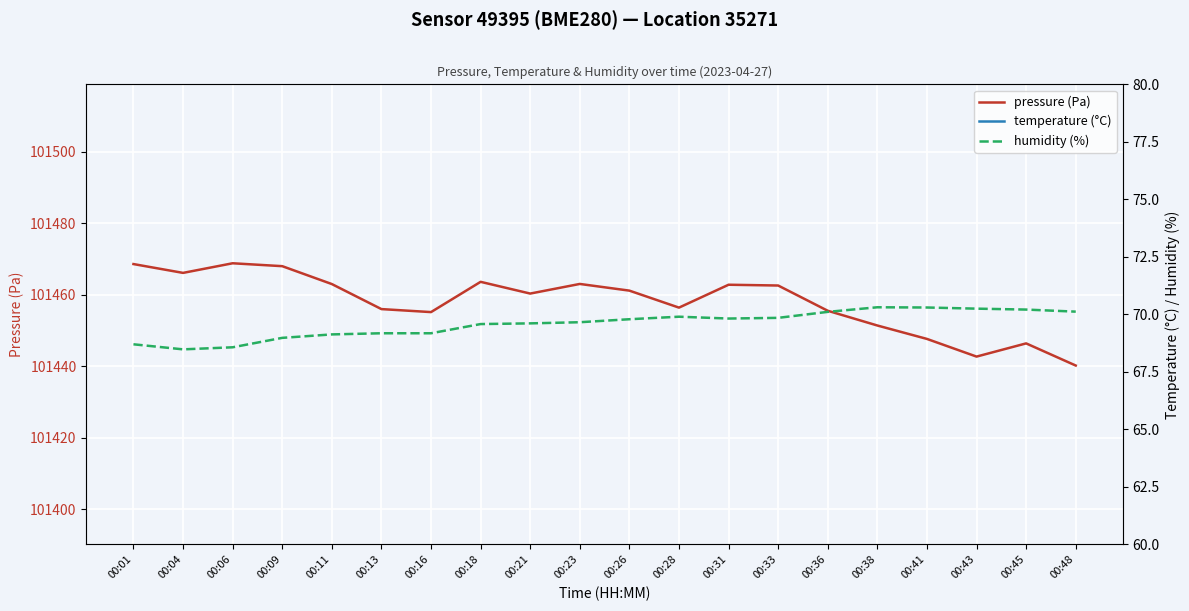

What is the sum of all pressure (Pa) values?

2029159.0